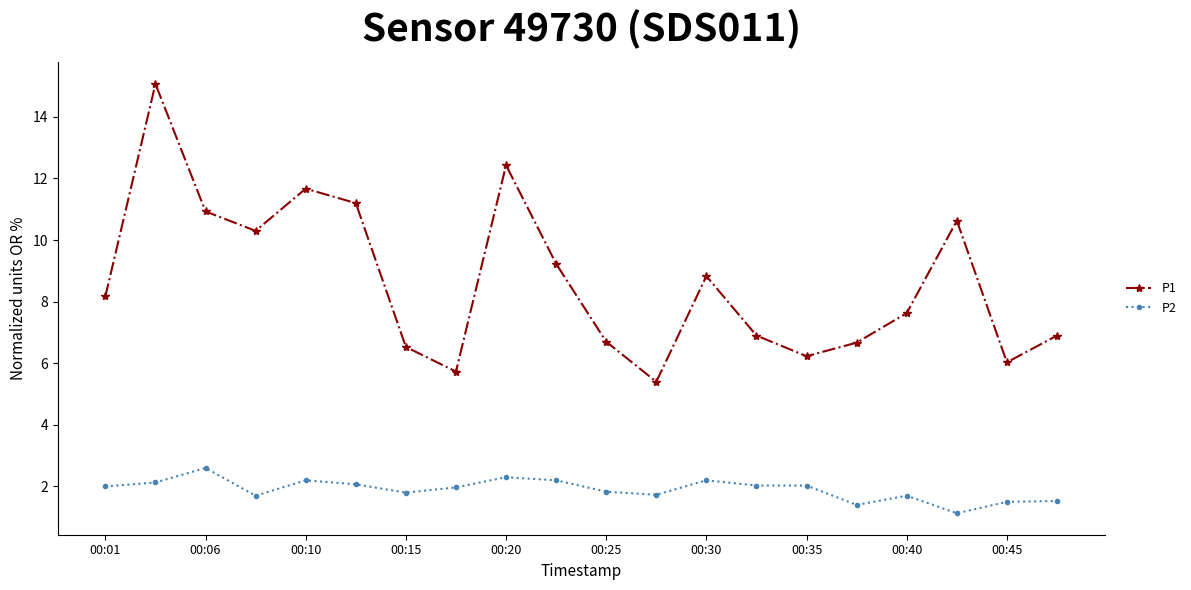

What is the maximum value for P2?

2.6